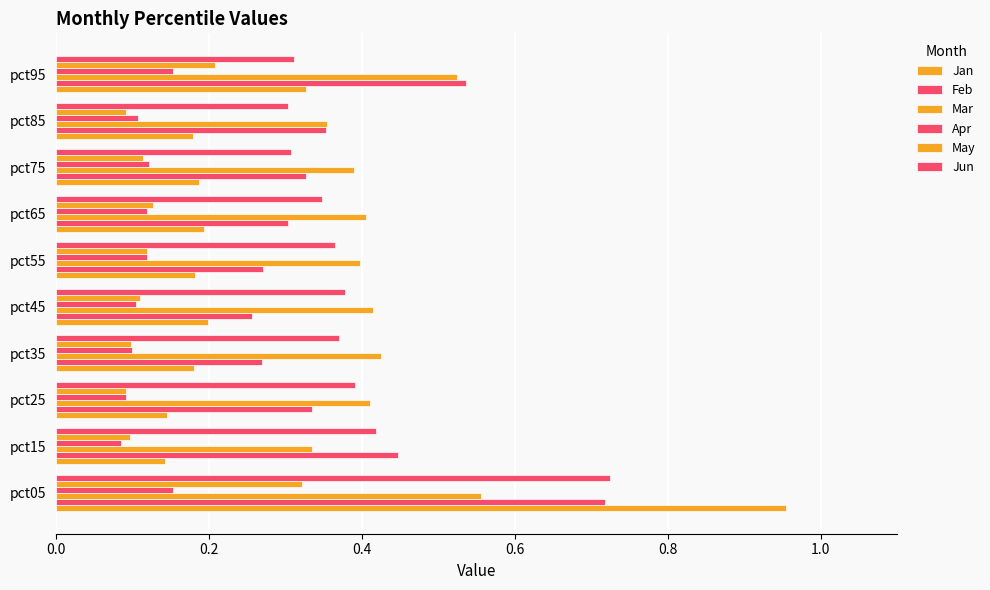

Reading right to left, extract all data points from this chart.

Jan: 0.3	0.2	0.2	0.2	0.2	0.2	0.2	0.1	0.1	1.0
Feb: 0.5	0.4	0.3	0.3	0.3	0.3	0.3	0.3	0.4	0.7
Mar: 0.5	0.4	0.4	0.4	0.4	0.4	0.4	0.4	0.3	0.6
Apr: 0.2	0.1	0.1	0.1	0.1	0.1	0.1	0.1	0.1	0.2
May: 0.2	0.1	0.1	0.1	0.1	0.1	0.1	0.1	0.1	0.3
Jun: 0.3	0.3	0.3	0.3	0.4	0.4	0.4	0.4	0.4	0.7